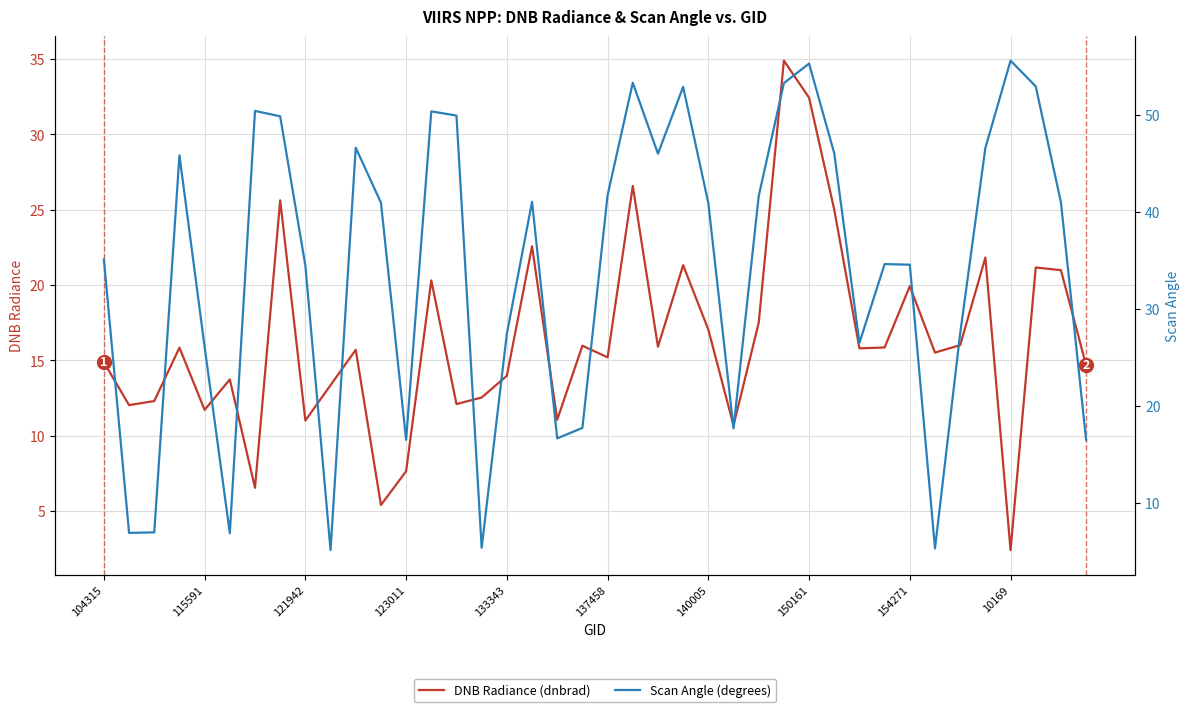

How many data points in DNB Radiance (dnbrad) are less than 15?

17